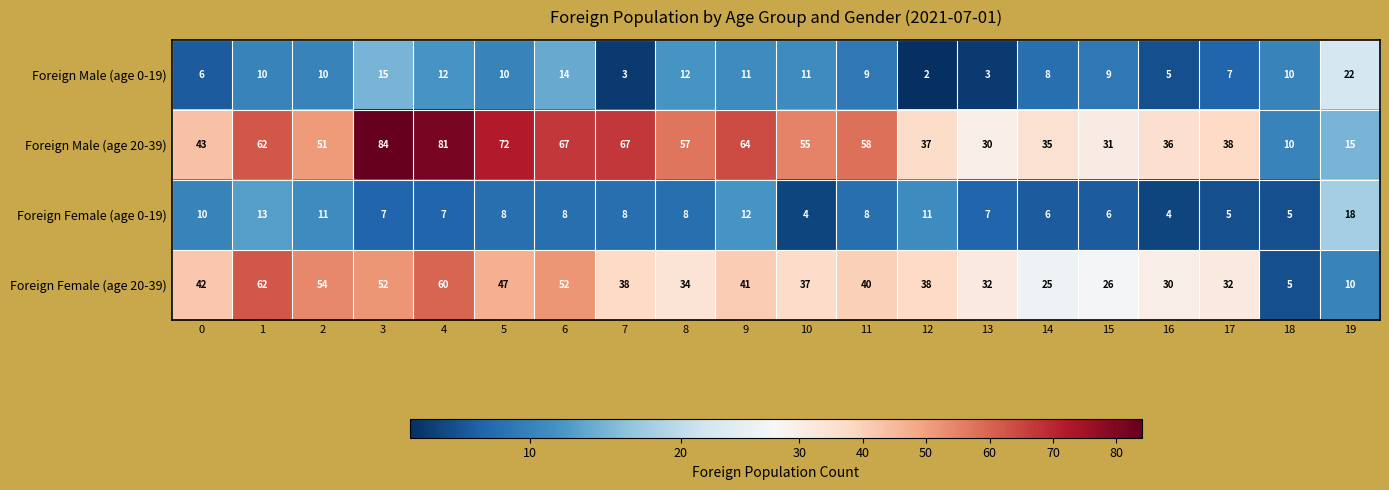

List the series in order of their peak value, lowest first.

Foreign Female (age 0-19), Foreign Male (age 0-19), Foreign Female (age 20-39), Foreign Male (age 20-39)